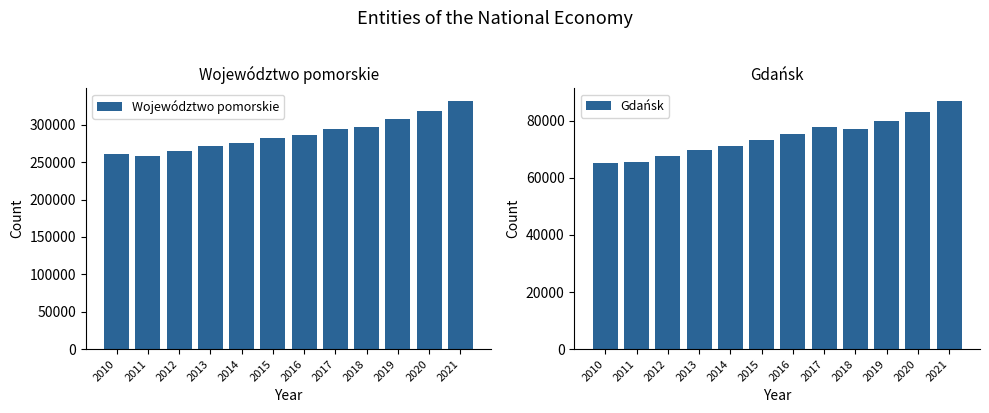

At how many categories does at least one series exceed 174134?

12